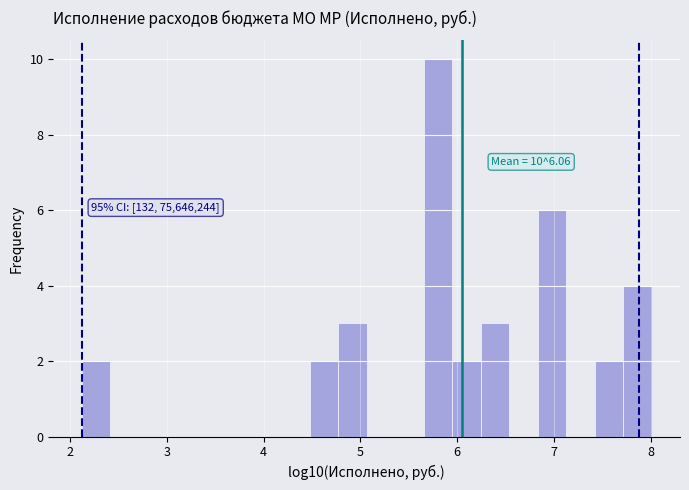

Read against the x-axis, roughly where is the centre of the tallest bar?

5.8